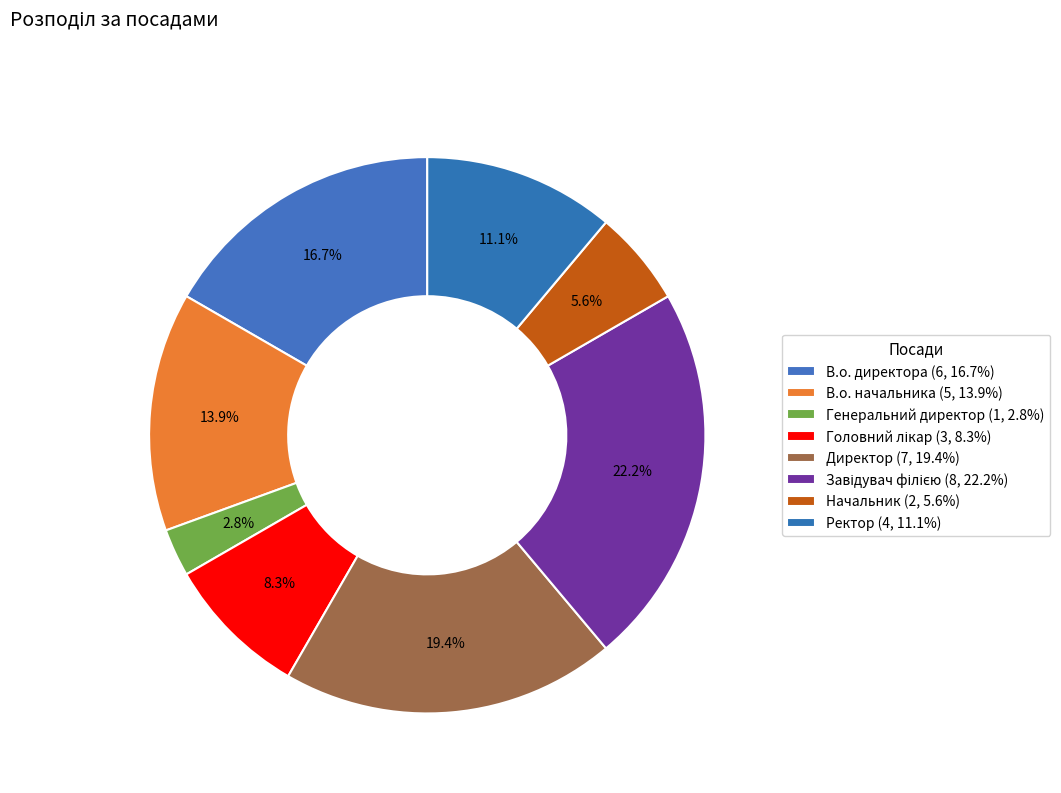

How many slices are in this pie chart?

8